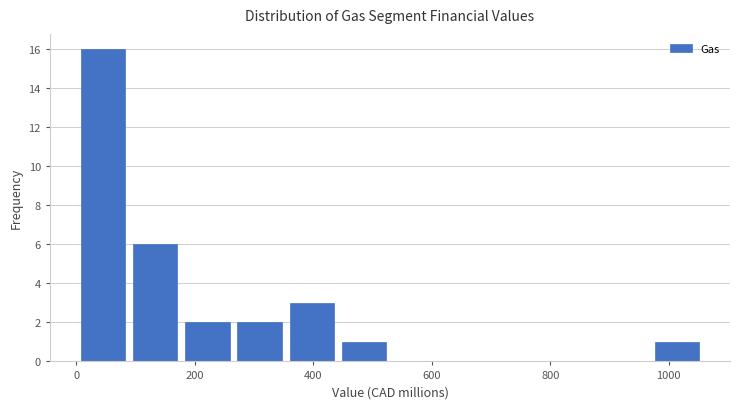

Reading left to right, transcribe this chart: for each bar, give the range it covers on the x-axis and its height. Neither the bar edges nor the heights are printed on the chart, so give them approximately, as read against the axes.

0 to 80: 16
80 to 180: 6
180 to 260: 2
260 to 360: 2
360 to 440: 3
440 to 520: 1
520 to 620: 0
620 to 700: 0
700 to 800: 0
800 to 880: 0
880 to 960: 0
960 to 1060: 1